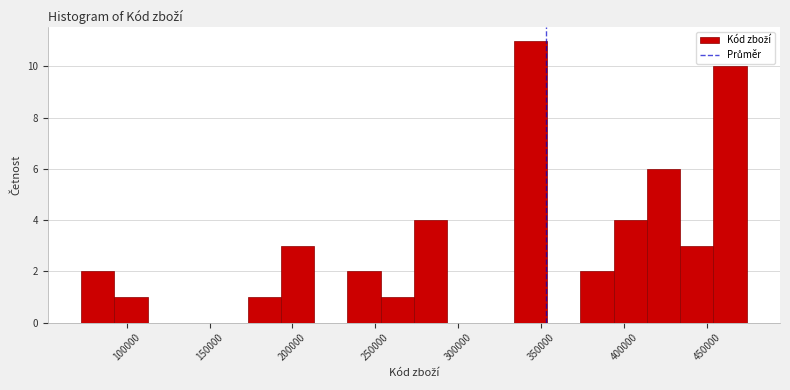

Reading left to right, transcribe this chart: for each bar, give the range it covers on the x-axis and its height. Neither the bar edges nor the heights are printed on the chart, so give them approximately, as read against the axes.

75000 to 95000: 2
95000 to 115000: 1
115000 to 135000: 0
135000 to 155000: 0
155000 to 175000: 0
175000 to 195000: 1
195000 to 215000: 3
215000 to 235000: 0
235000 to 255000: 2
255000 to 275000: 1
275000 to 295000: 4
295000 to 315000: 0
315000 to 335000: 0
335000 to 355000: 11
355000 to 375000: 0
375000 to 395000: 2
395000 to 415000: 4
415000 to 435000: 6
435000 to 455000: 3
455000 to 475000: 10